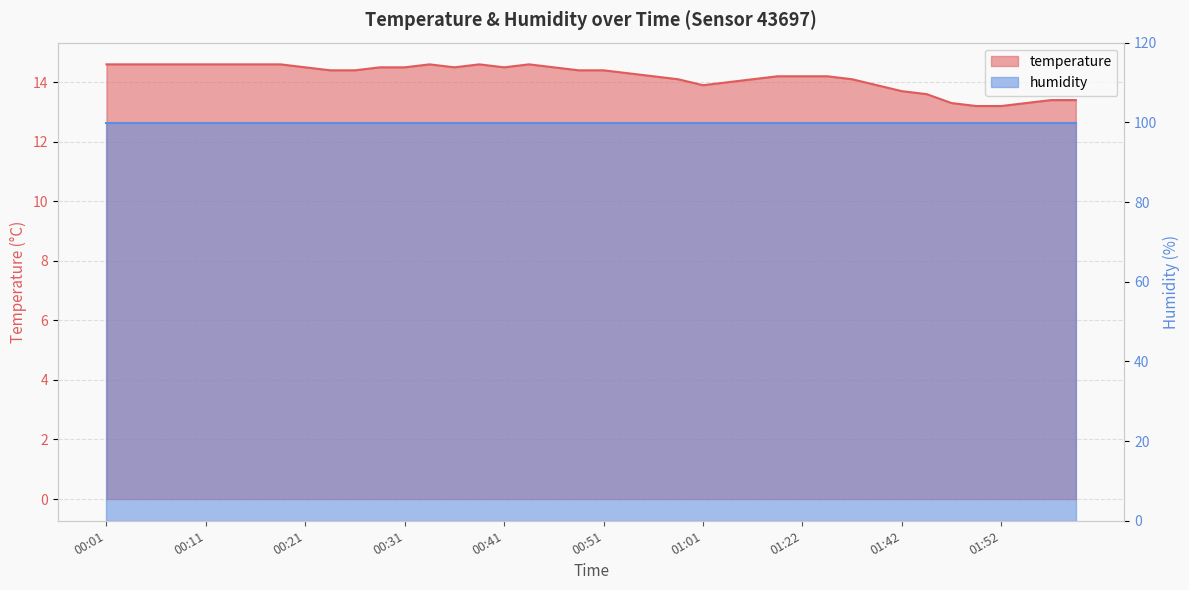

What is the change in value from 00:26 to 01:17?

-0.2